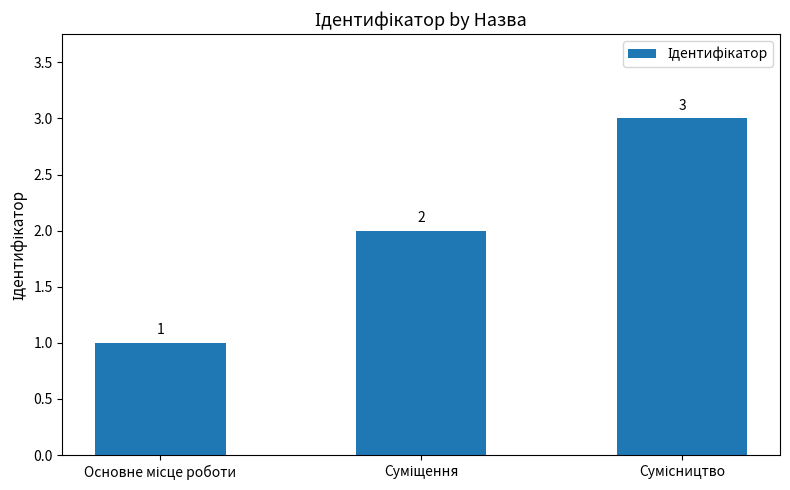

What is the value of the 2nd bar from the left?

2